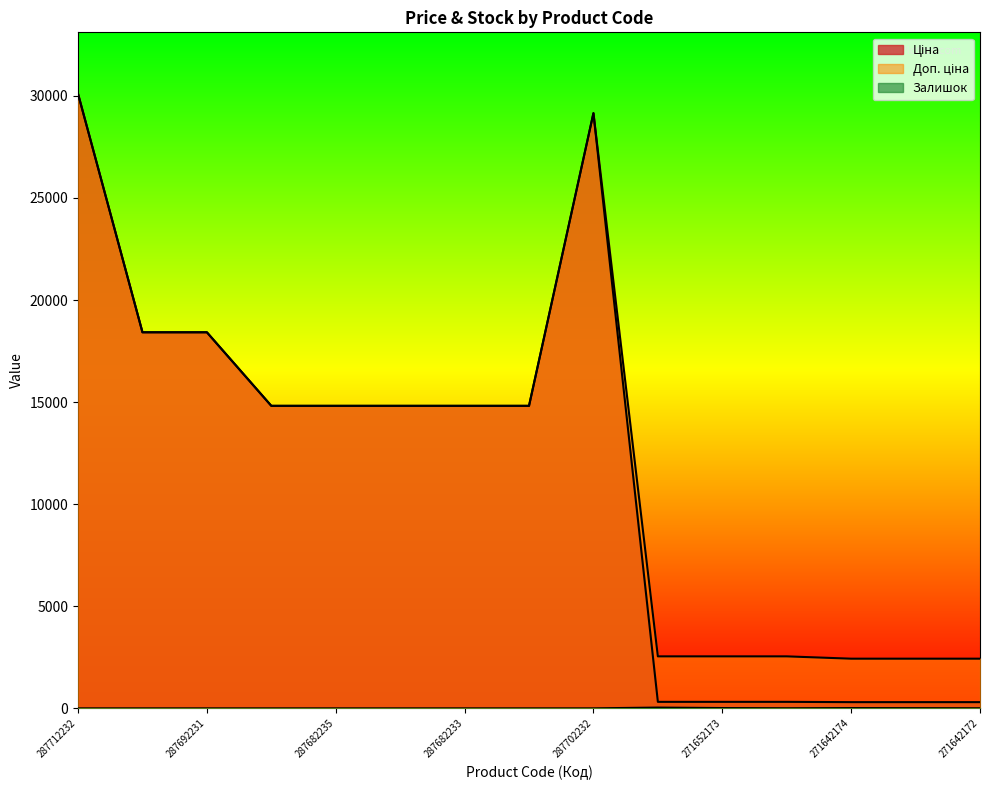

How many values in the Ціна series are below 14817?

6